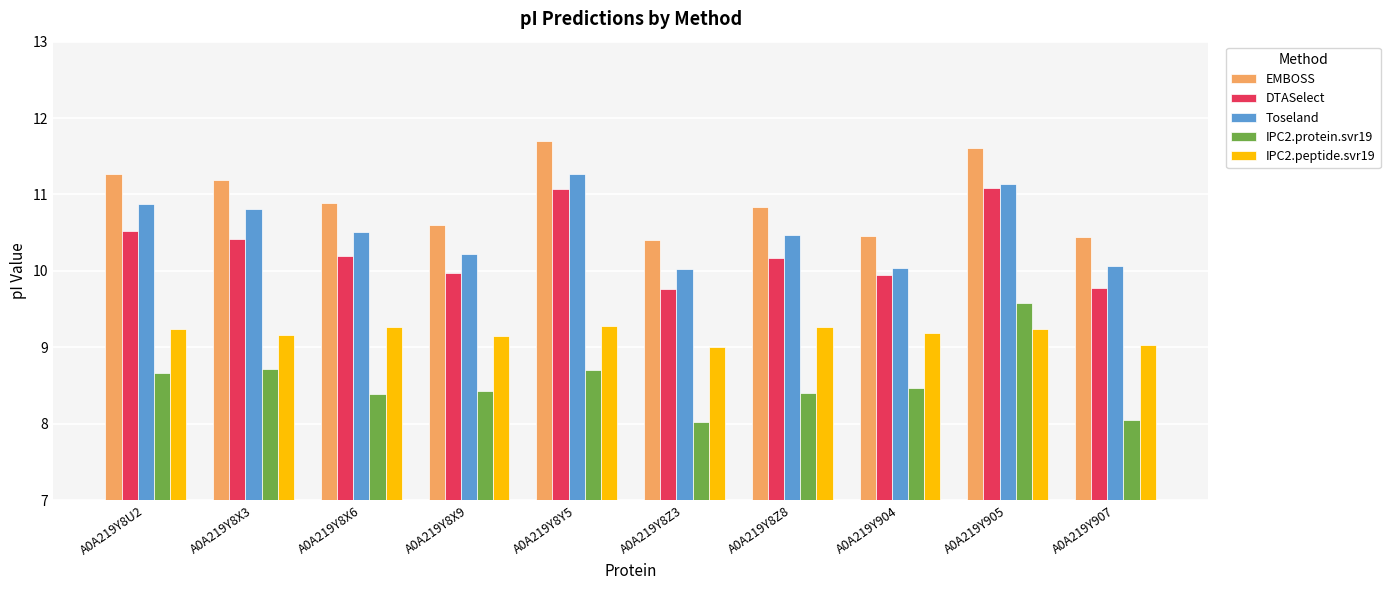

What is the sum of all IPC2.protein.svr19 values?

85.4